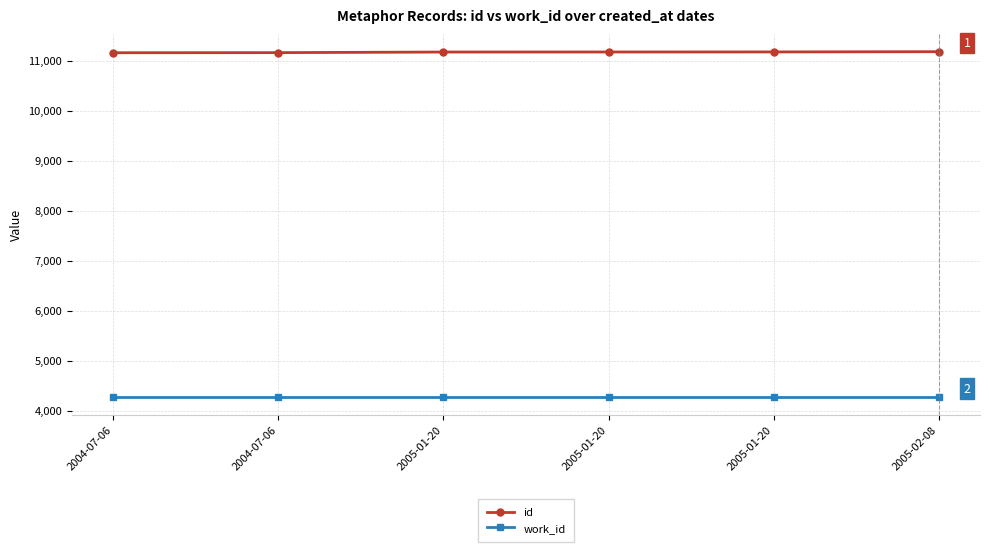

What are all the series names shown in the legend?

id, work_id